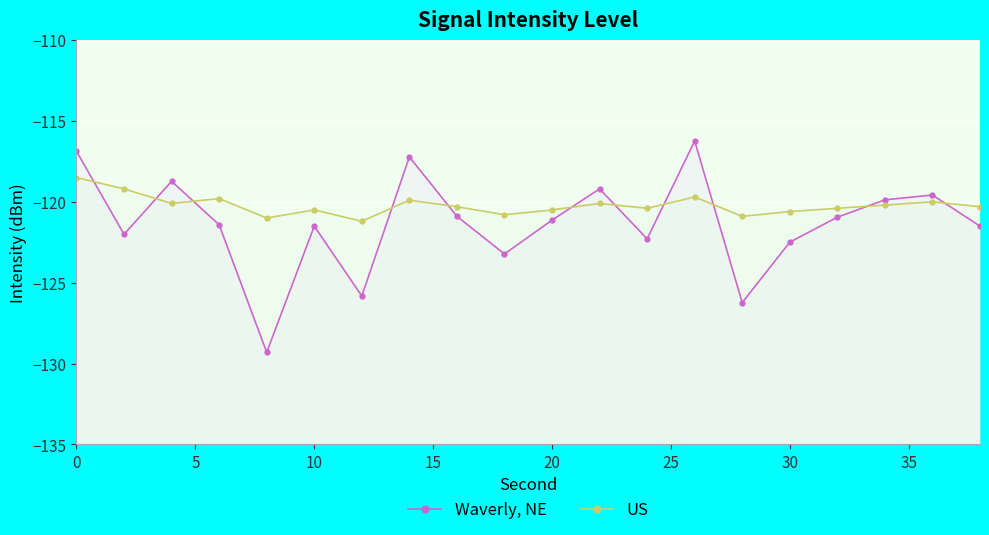

Does the chart display data point markers on the line(s)?

Yes